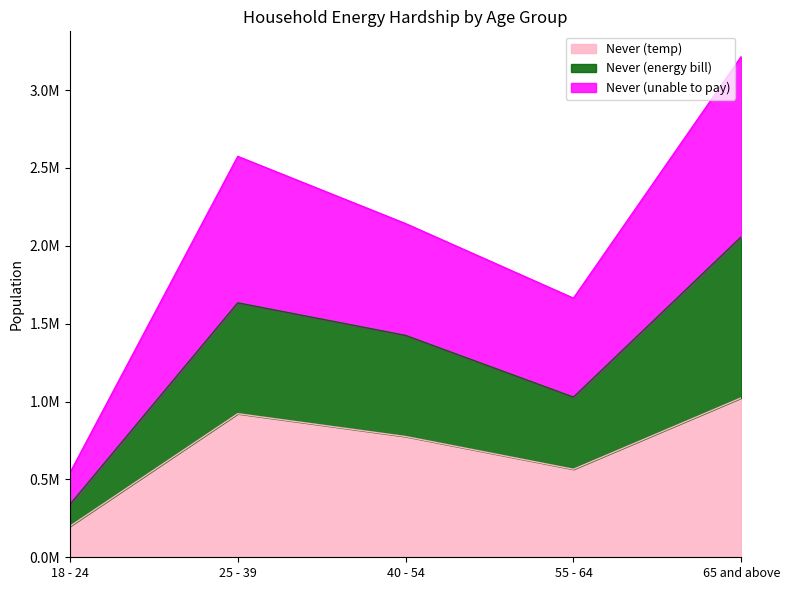

Between 18 - 24 and 65 and above, which series saw the biggest shift?

Never (unable to pay)